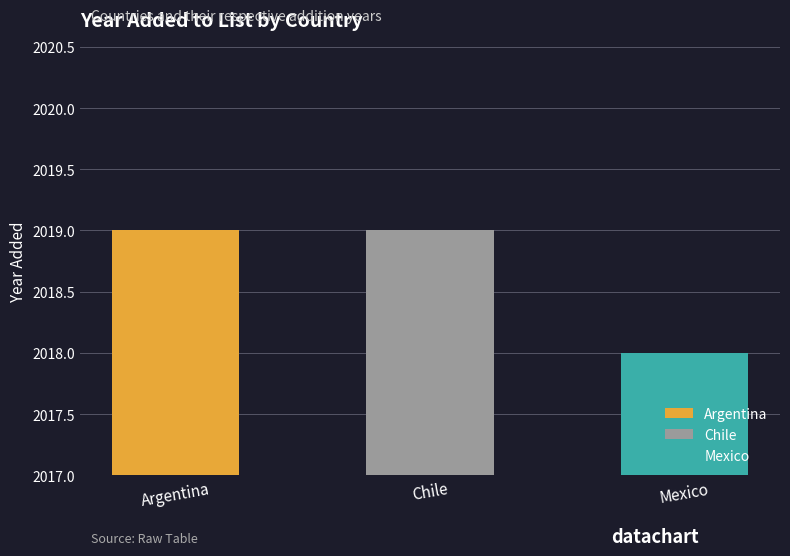

Is it true that the value at Chile is 2874?

False